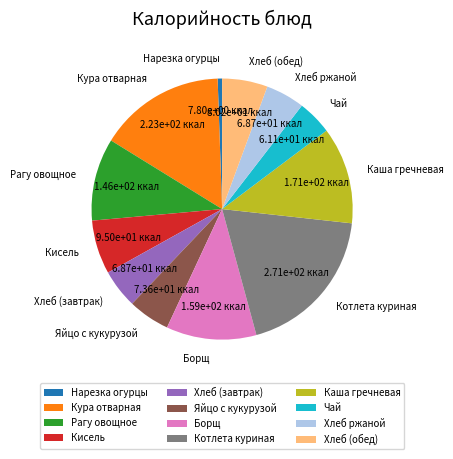

How many segments does this pie chart have?

12